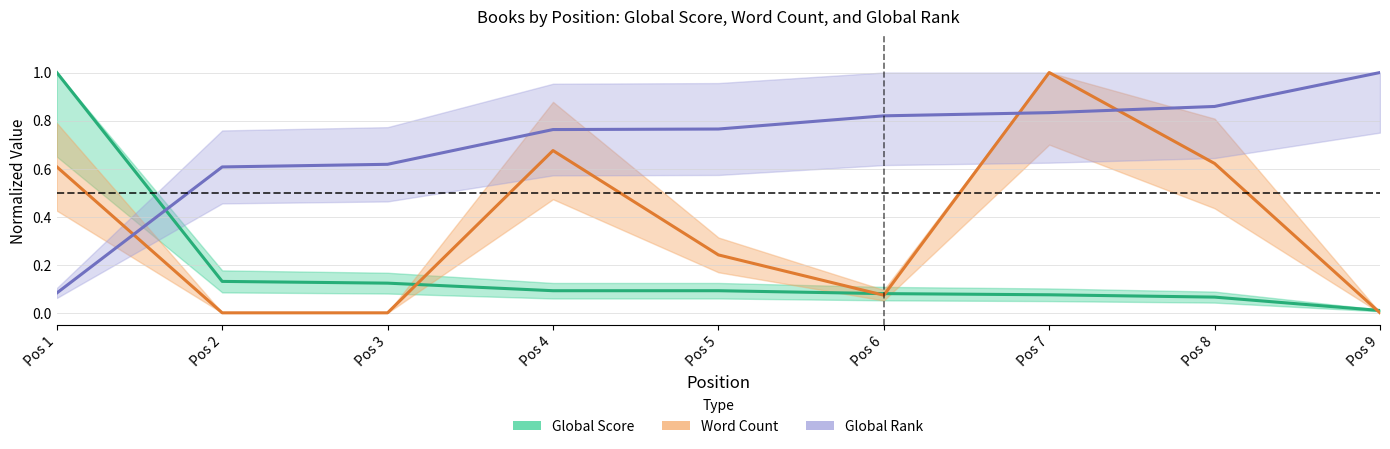

What is the spread (max minus min) of values at Pos 9?

1.0